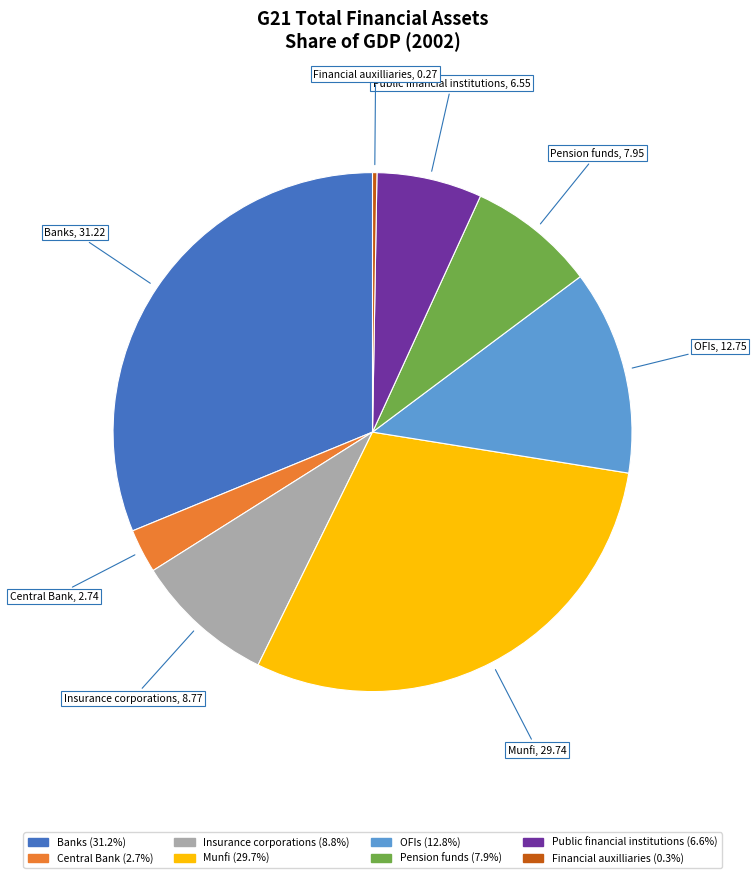

Between Banks and Central Bank, which is larger?

Banks